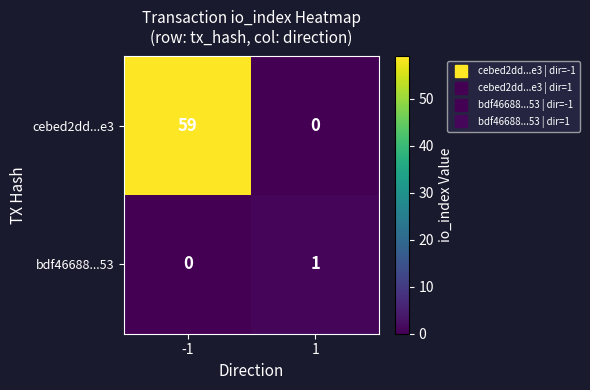

What is the maximum value shown in the chart?

59